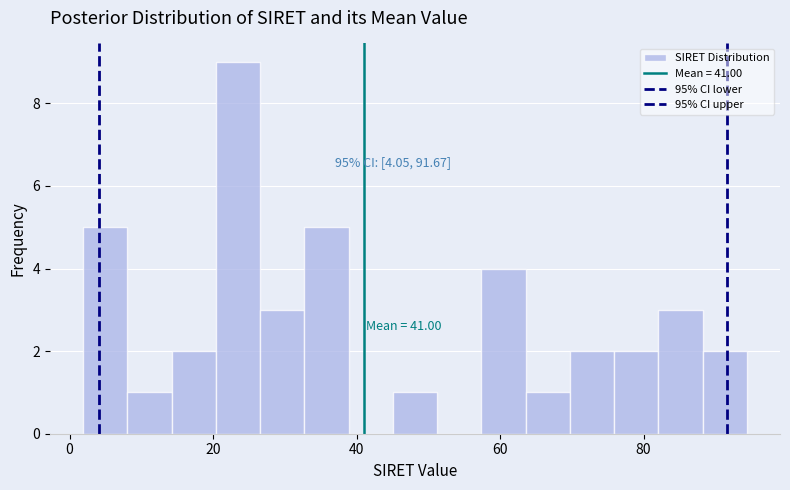

Read against the x-axis, roughly where is the centre of the tallest bar?

24